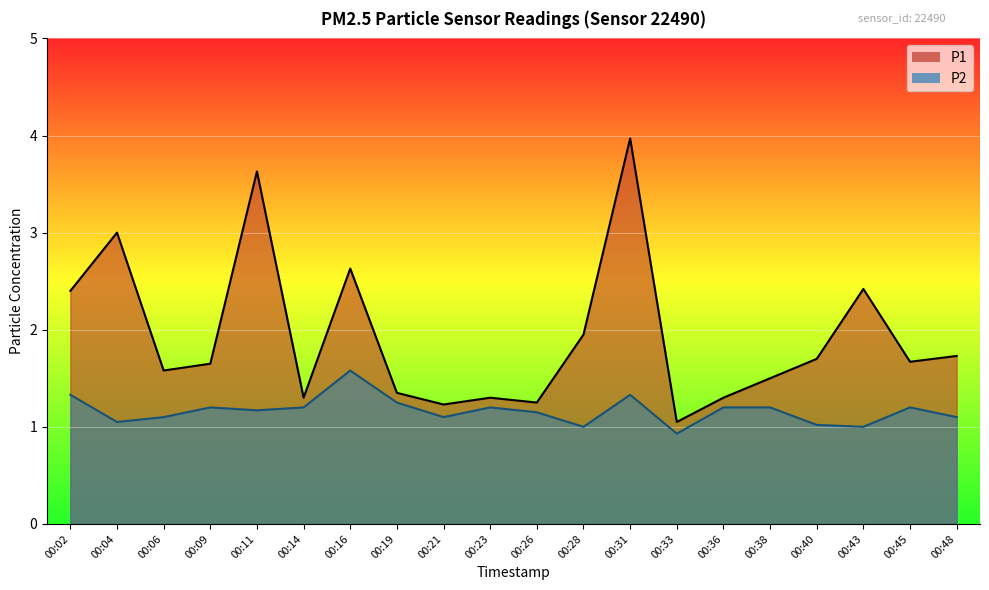

List the series in order of their overall mean, lowest first.

P2, P1